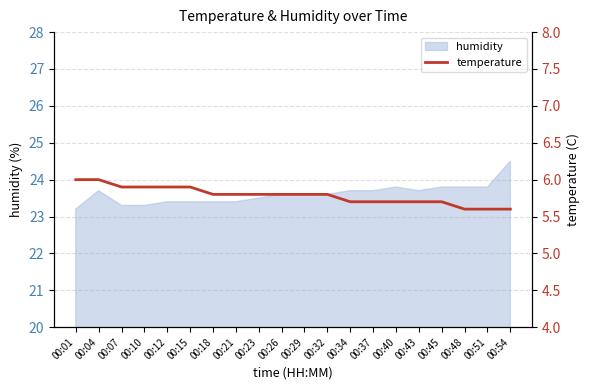

The value at 00:23 is 5.8. True or false?

True